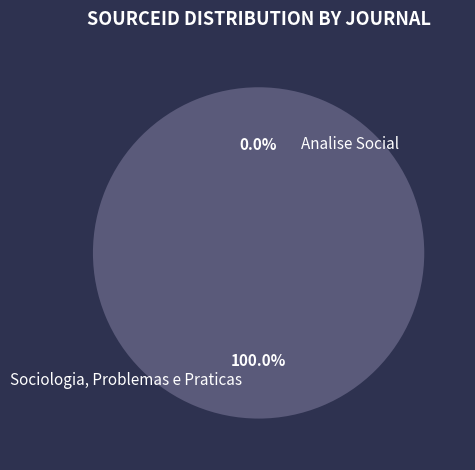

Is there any slice that represents more than half of the pie?

Yes